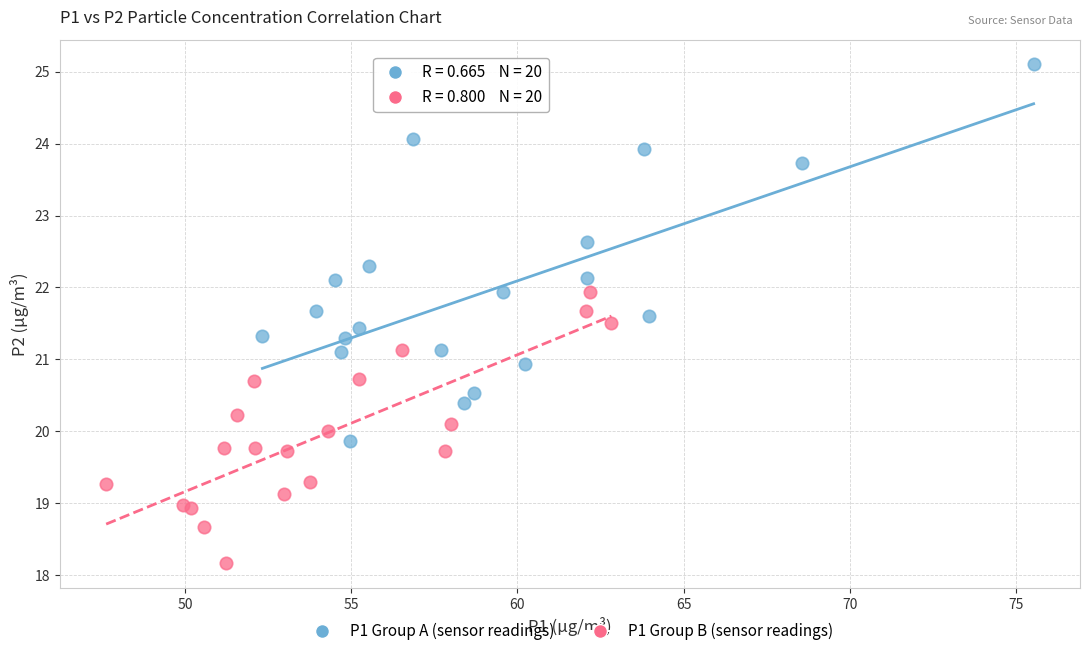

Which series contains the lowest Y value?

P1 Group B (sensor readings)